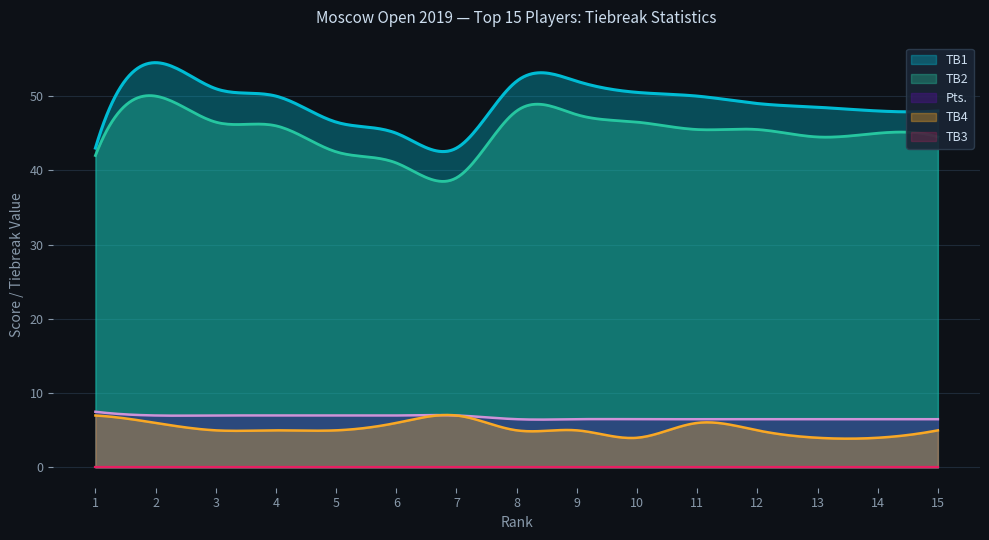

At which label is Pts. closest to 7?

2